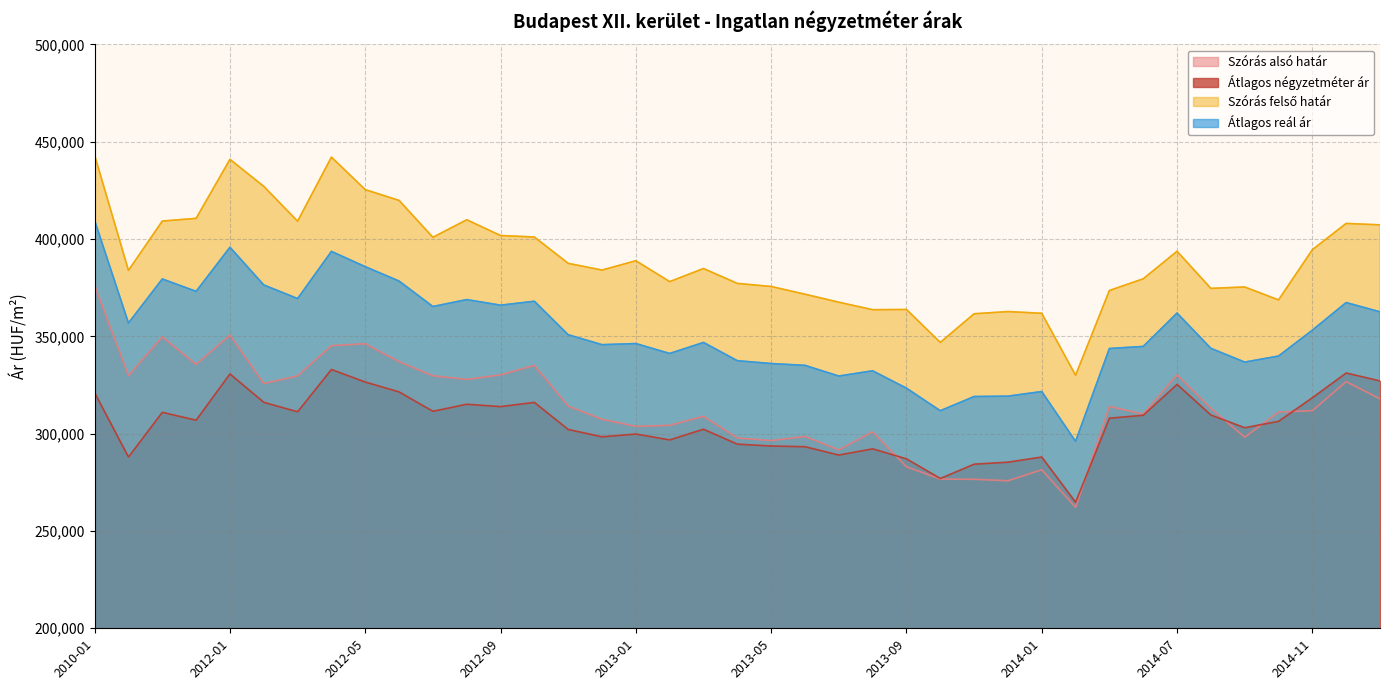

Reading left to right, extract all data points from this chart.

Szórás alsó határ: 2010-01=376055	2011-05=329807	2011-11=349729	2011-12=335580	2012-01=350620	2012-02=325745	2012-03=329659	2012-04=345192	2012-05=346214	2012-06=336974	2012-07=329753	2012-08=327865	2012-09=330204	2012-10=335043	2012-11=314147	2012-12=307397	2013-01=303734	2013-02=304276	2013-03=308903	2013-04=297773	2013-05=296427	2013-06=298539	2013-07=291672	2013-08=300901	2013-09=282964	2013-10=276674	2013-11=276548	2013-12=275796	2014-01=281430	2014-04=262126	2014-05=313933	2014-06=310085	2014-07=330209	2014-08=313022	2014-09=298185	2014-10=311059	2014-11=311821	2014-12=326704	2015-01=317886
Átlagos négyzetméter ár: 2010-01=320958	2011-05=287977	2011-11=310953	2011-12=306908	2012-01=330662	2012-02=316086	2012-03=311221	2012-04=332960	2012-05=326506	2012-06=321445	2012-07=311490	2012-08=315104	2012-09=313895	2012-10=316050	2012-11=302143	2012-12=298371	2013-01=299802	2013-02=296778	2013-03=302266	2013-04=294618	2013-05=293648	2013-06=293284	2013-07=289006	2013-08=292192	2013-09=287060	2013-10=276969	2013-11=284315	2013-12=285351	2014-01=287981	2014-04=264751	2014-05=307927	2014-06=309441	2014-07=325309	2014-08=309566	2014-09=303052	2014-10=306314	2014-11=318443	2014-12=331161	2015-01=327097
Szórás felső határ: 2010-01=442999	2011-05=383885	2011-11=409215	2011-12=410612	2012-01=440930	2012-02=427043	2012-03=409157	2012-04=442064	2012-05=425368	2012-06=419820	2012-07=400883	2012-08=409879	2012-09=401804	2012-10=401021	2012-11=387497	2012-12=384037	2013-01=388840	2013-02=378106	2013-03=384835	2013-04=377187	2013-05=375615	2013-06=371629	2013-07=367530	2013-08=363683	2013-09=363798	2013-10=346876	2013-11=361592	2013-12=362726	2014-01=361840	2014-04=330000	2014-05=373543	2014-06=379553	2014-07=393699	2014-08=374644	2014-09=375349	2014-10=368701	2014-11=394499	2014-12=408010	2015-01=407266
Átlagos reál ár: 2010-01=409527	2011-05=356846	2011-11=379472	2011-12=373096	2012-01=395775	2012-02=376394	2012-03=369408	2012-04=393628	2012-05=385791	2012-06=378397	2012-07=365318	2012-08=368872	2012-09=366004	2012-10=368032	2012-11=350822	2012-12=345717	2013-01=346287	2013-02=341191	2013-03=346869	2013-04=337480	2013-05=336021	2013-06=335084	2013-07=329601	2013-08=332292	2013-09=323381	2013-10=311775	2013-11=319070	2013-12=319261	2014-01=321635	2014-04=296063	2014-05=343738	2014-06=344819	2014-07=361954	2014-08=343833	2014-09=336767	2014-10=339880	2014-11=353160	2014-12=367357	2015-01=362576